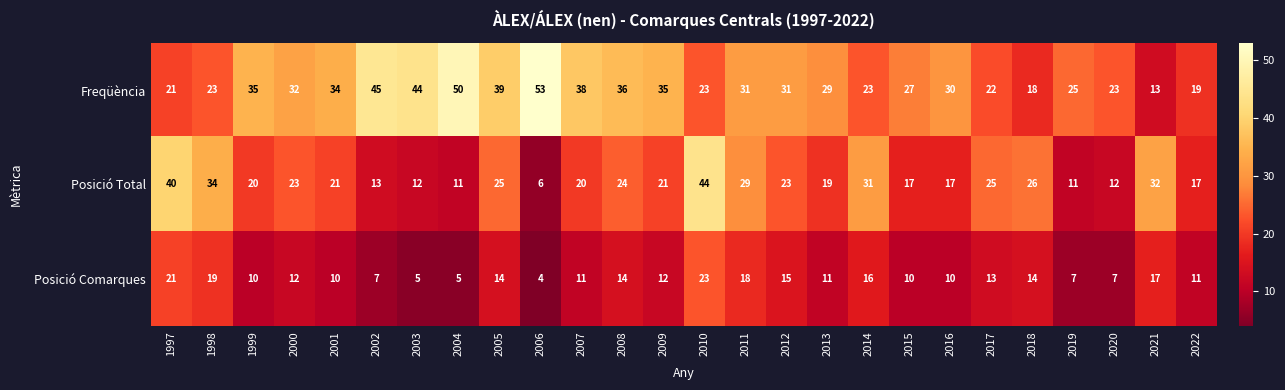

What is the sum of all Freqüència values?

799